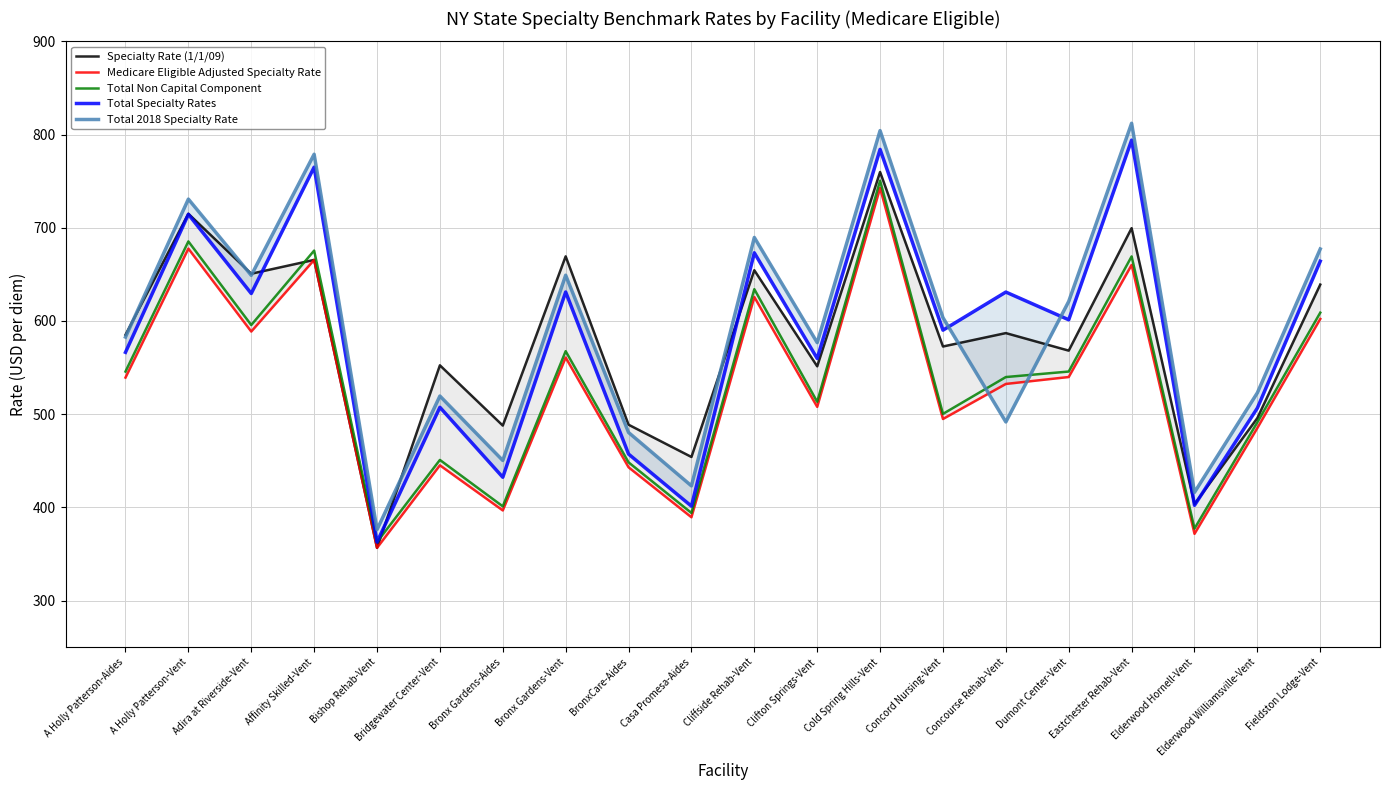

True or false: Total Non Capital Component has more than 0 points higher than both neighbors.

True